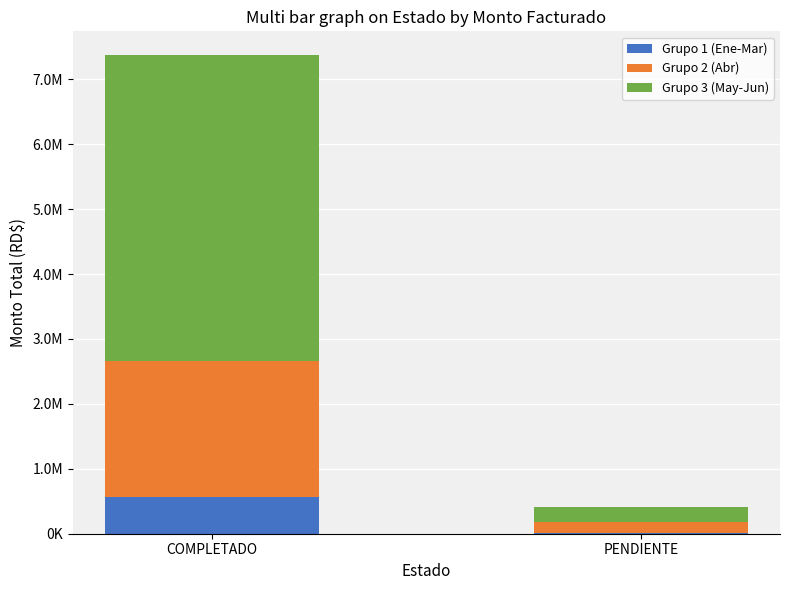

Where does the Grupo 1 (Ene-Mar) series first go above 568388?

COMPLETADO